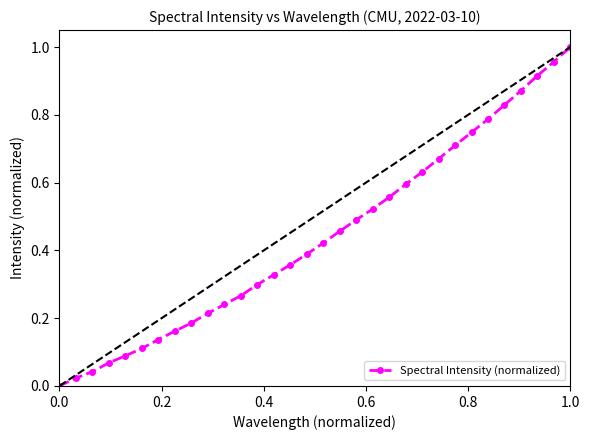

What is the sum of all values?

14.1